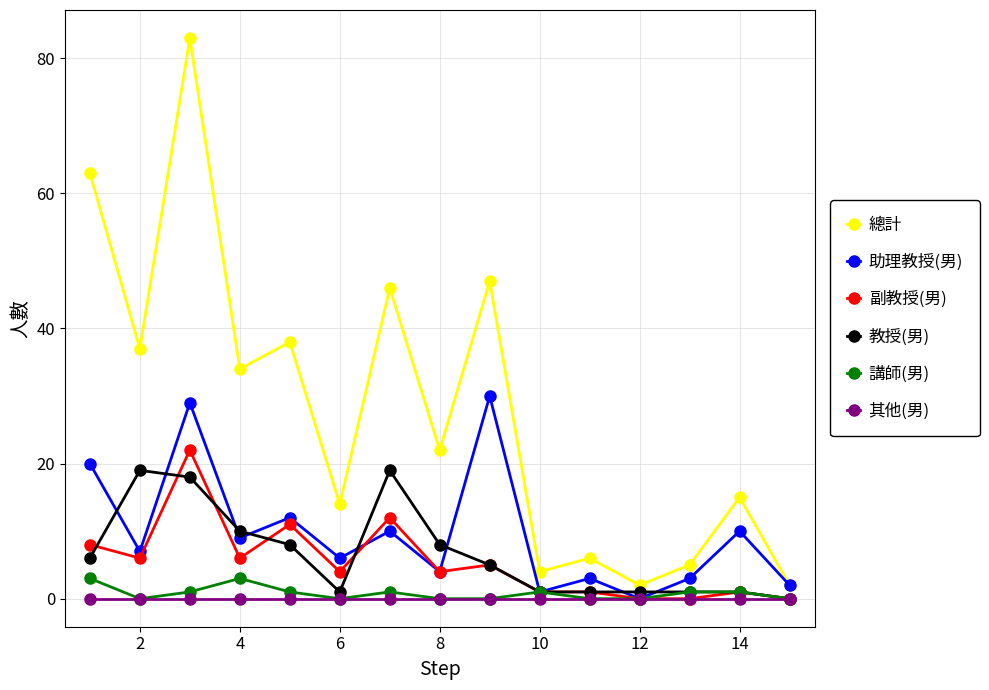

What is the highest value of the 助理教授(男) series?

30